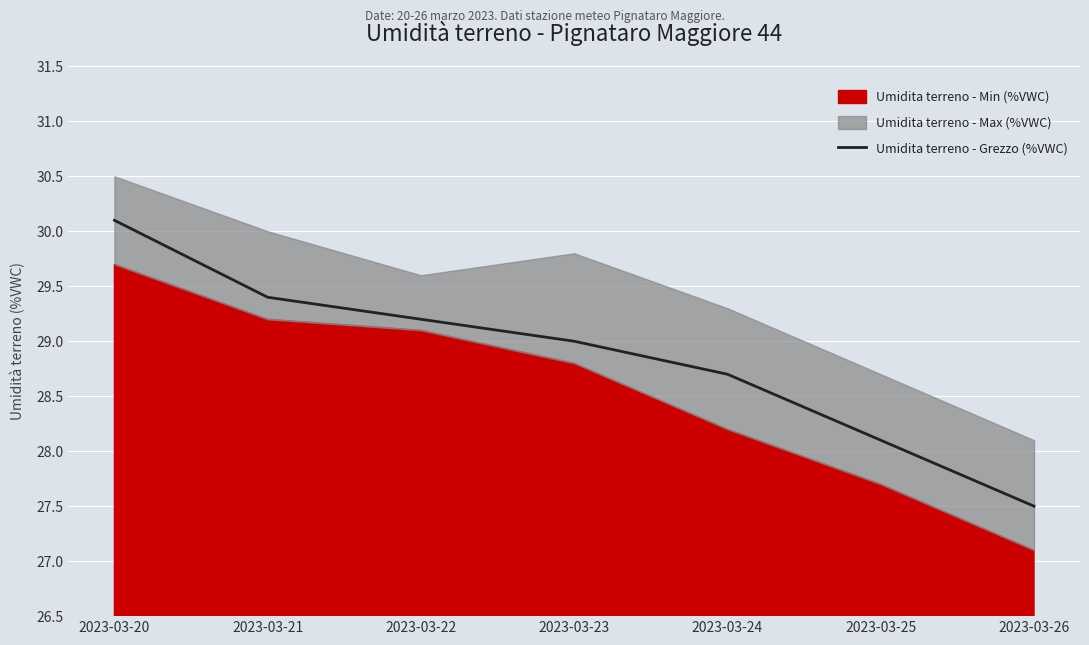

What is the difference between the second highest and second lowest values?

1.3